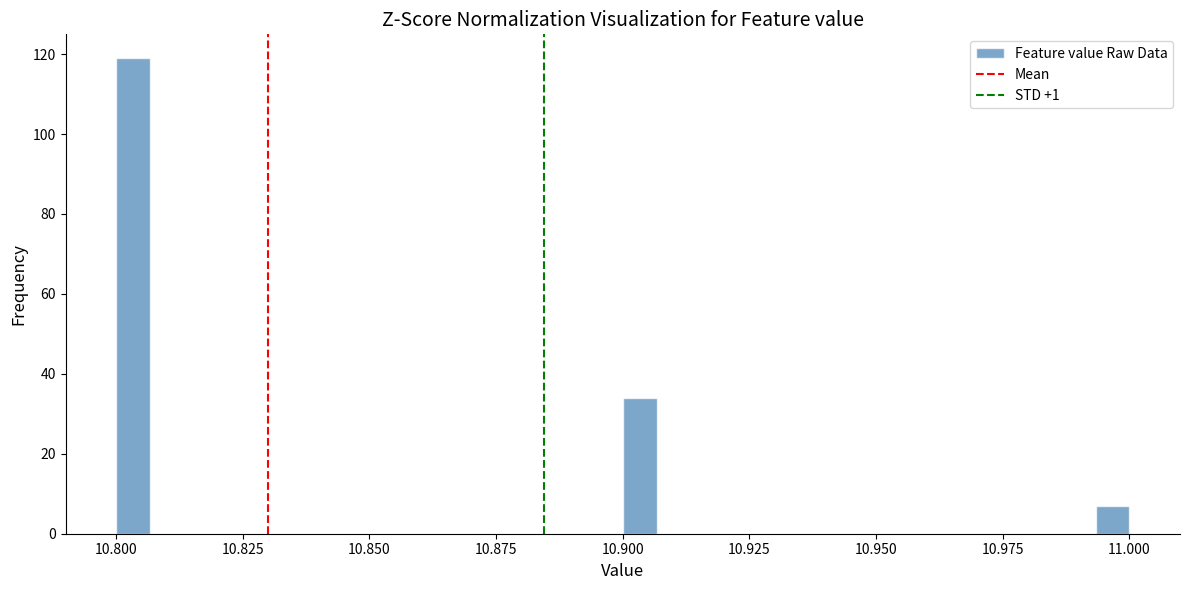

Around what value on the x-axis is the tallest bar? Give the approximate position of its centre, as read against the axis.

10.805